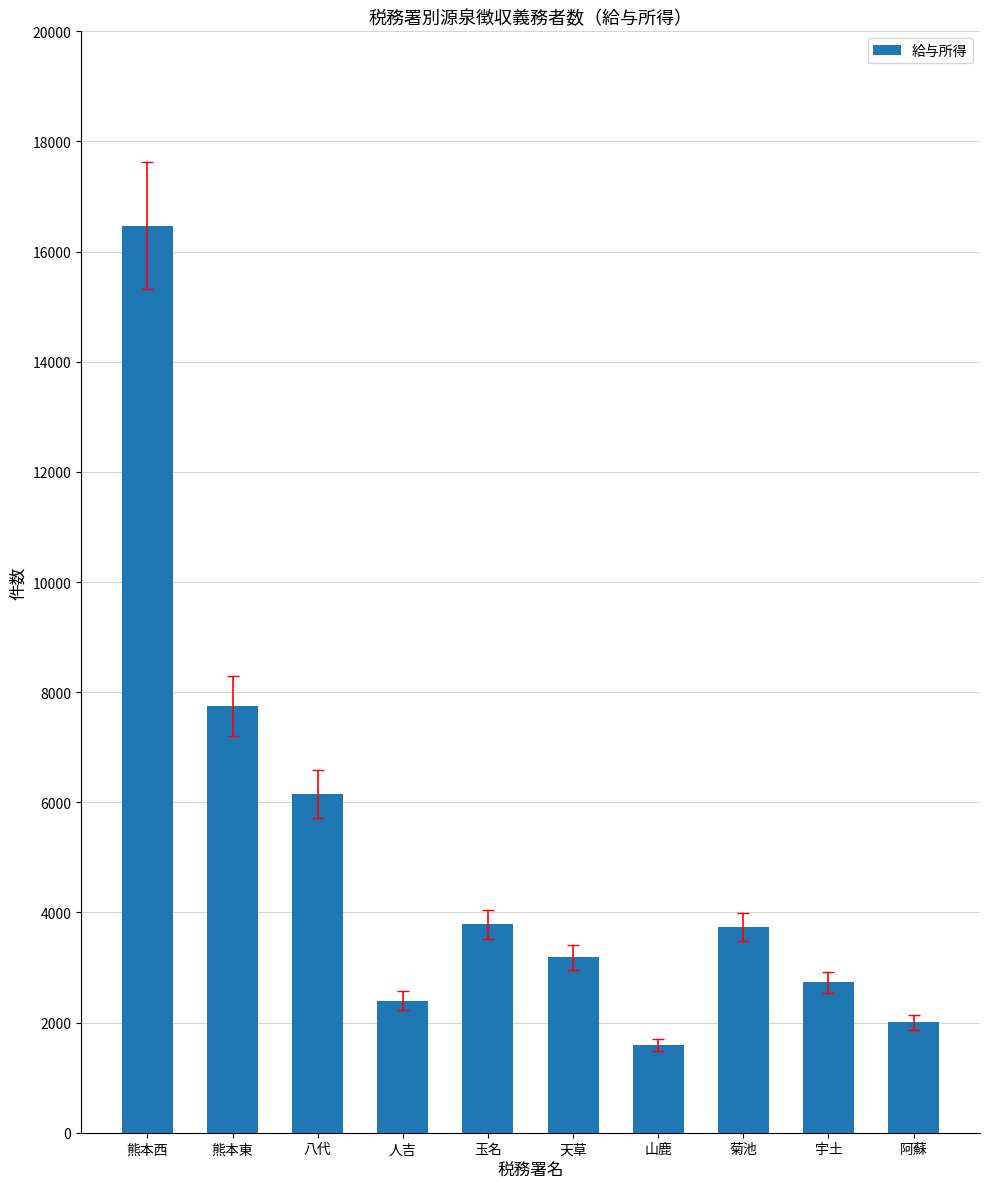

What is the change in value from 熊本西 to 八代?

-10318